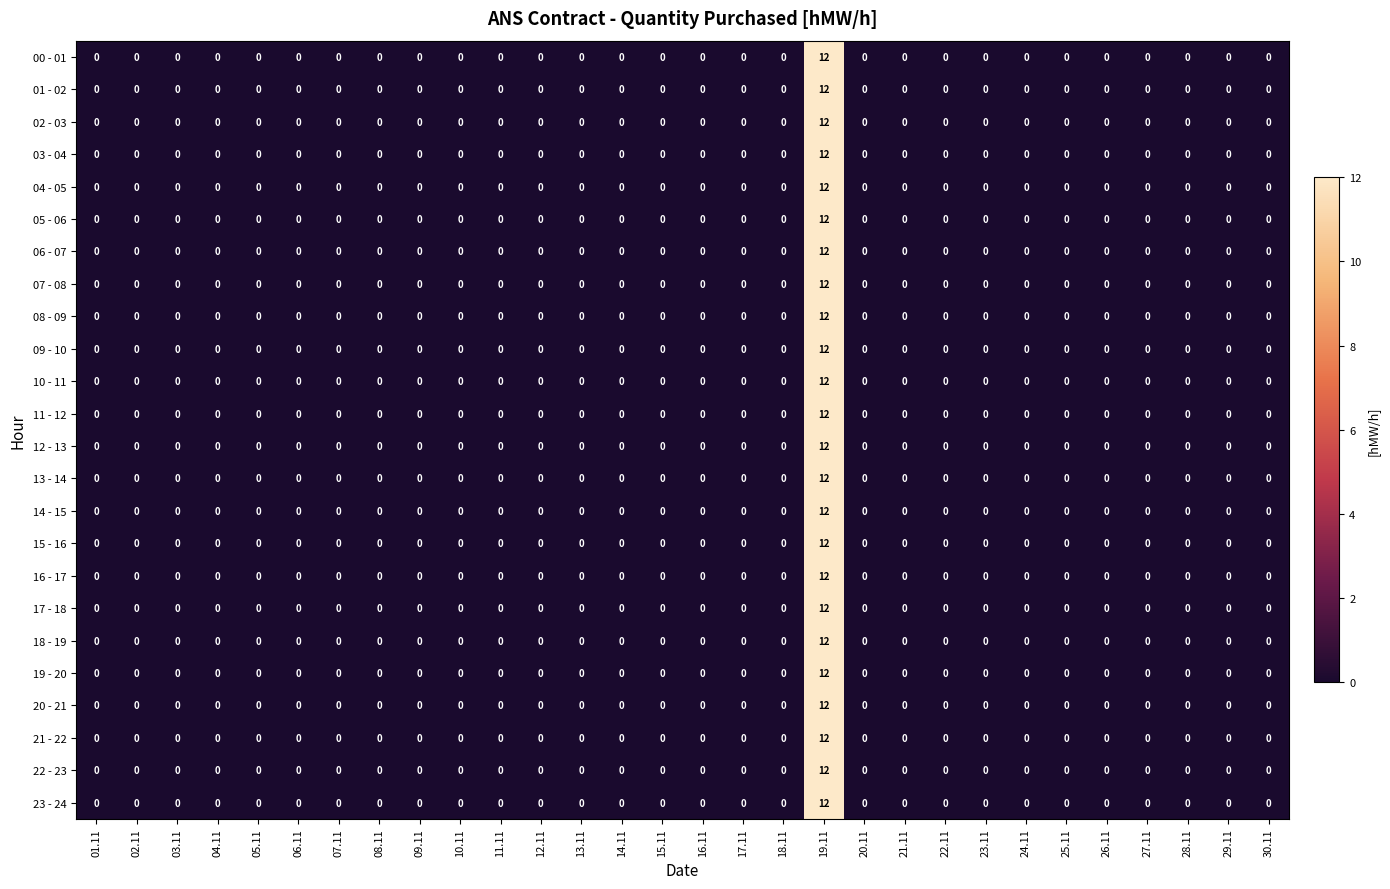

At which category does the chart reach its peak across all series?

19.11